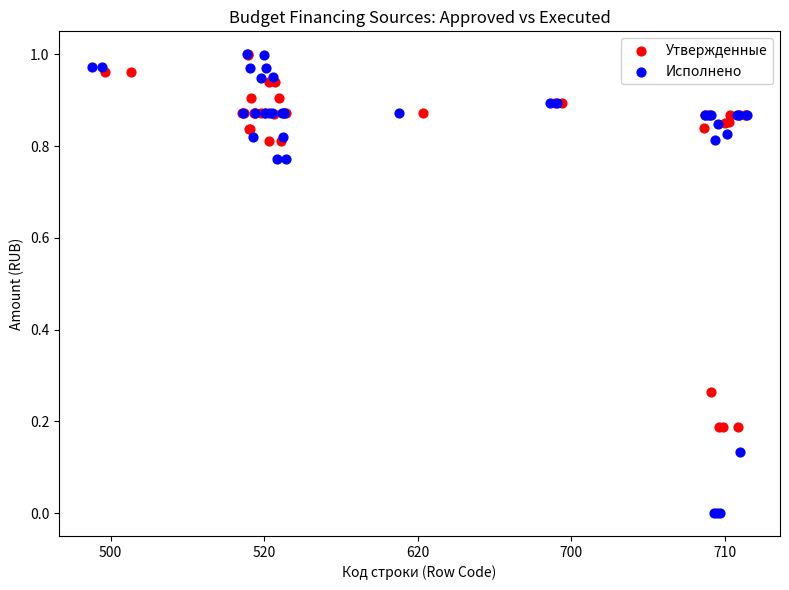

Which series has the largest Y range (max minus min)?

Исполнено